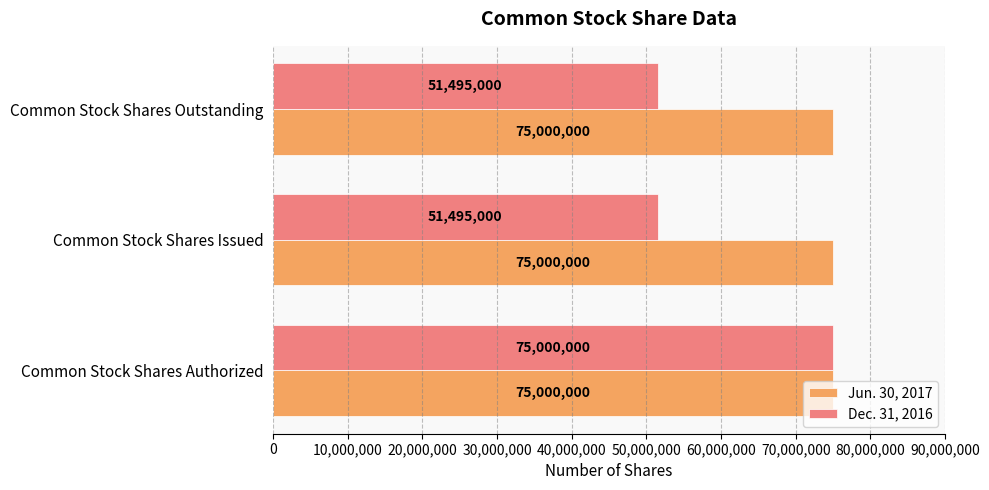

Count the number of categories in the chart.

3